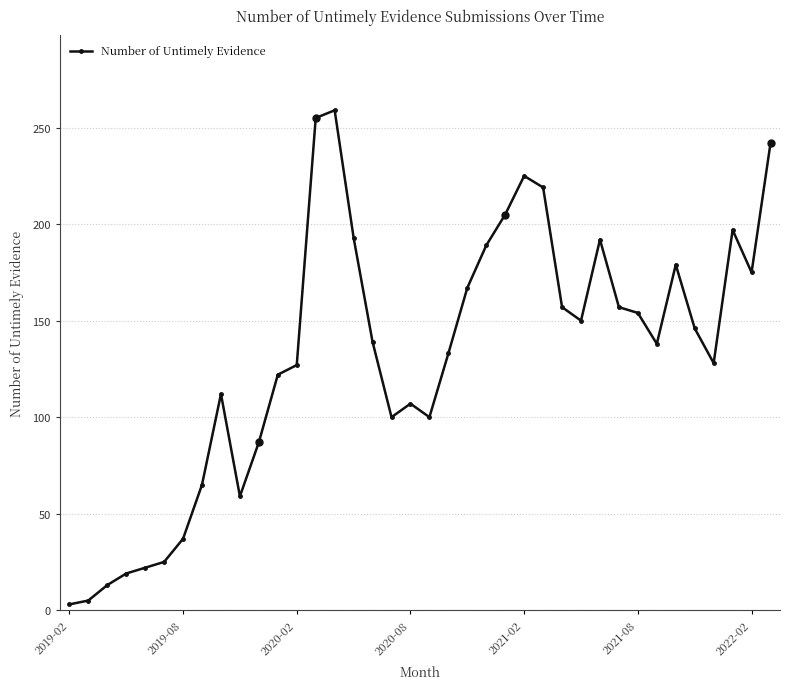

What is the average value?

132